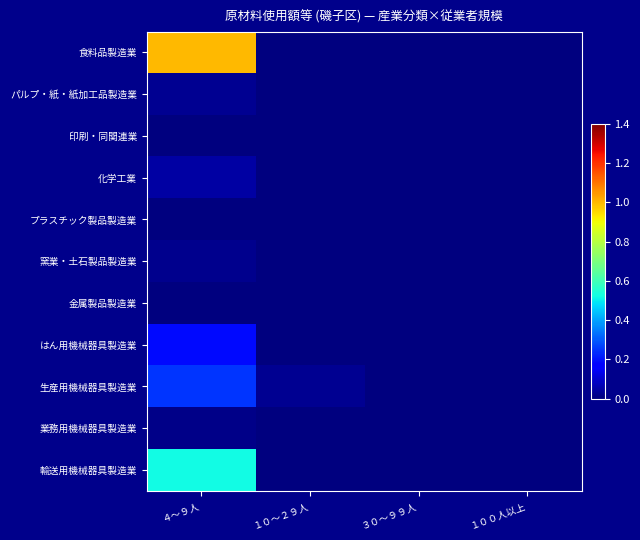

List the series in order of their peak value, highest first.

食料品製造業, 輸送用機械器具製造業, 生産用機械器具製造業, はん用機械器具製造業, 化学工業, パルプ・紙・紙加工品製造業, 窯業・土石製品製造業, 業務用機械器具製造業, 金属製品製造業, 印刷・同関連業, プラスチック製品製造業